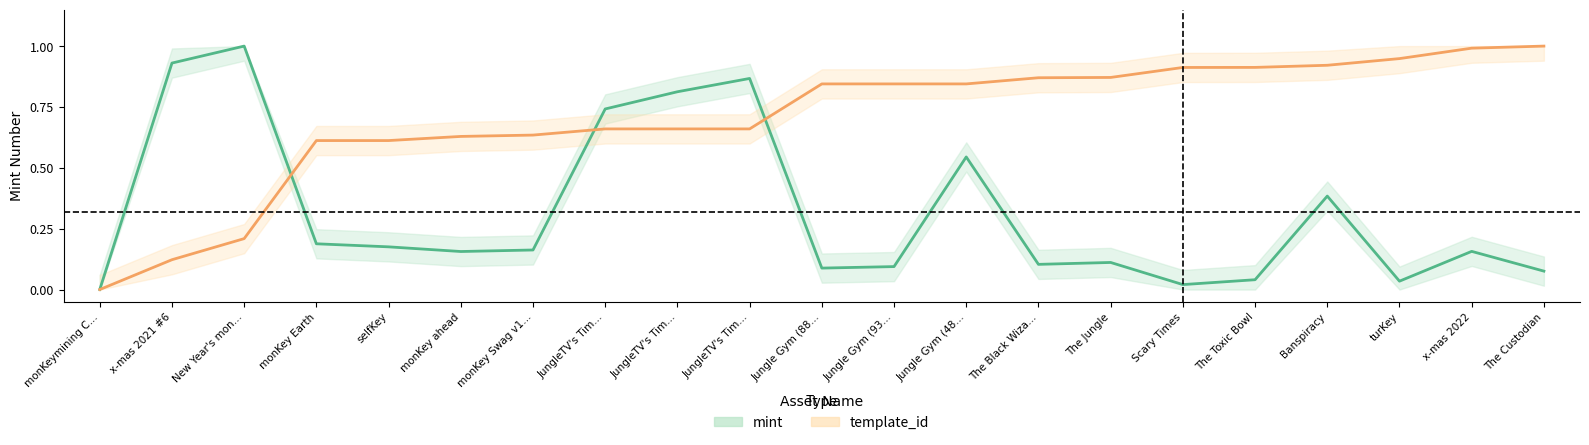

After their last crossing, which series has the higher values: mint or template_id?

template_id